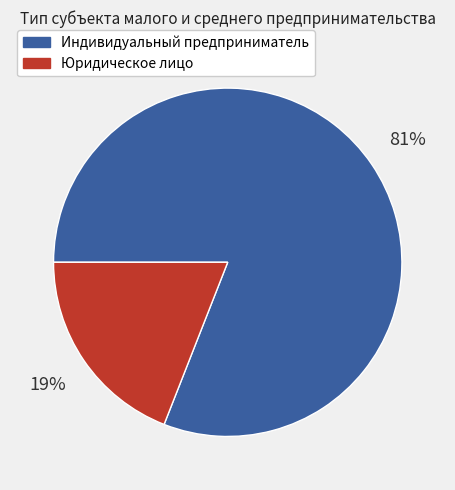

Rank the categories by value from highest to lowest.

Индивидуальный предприниматель, Юридическое лицо